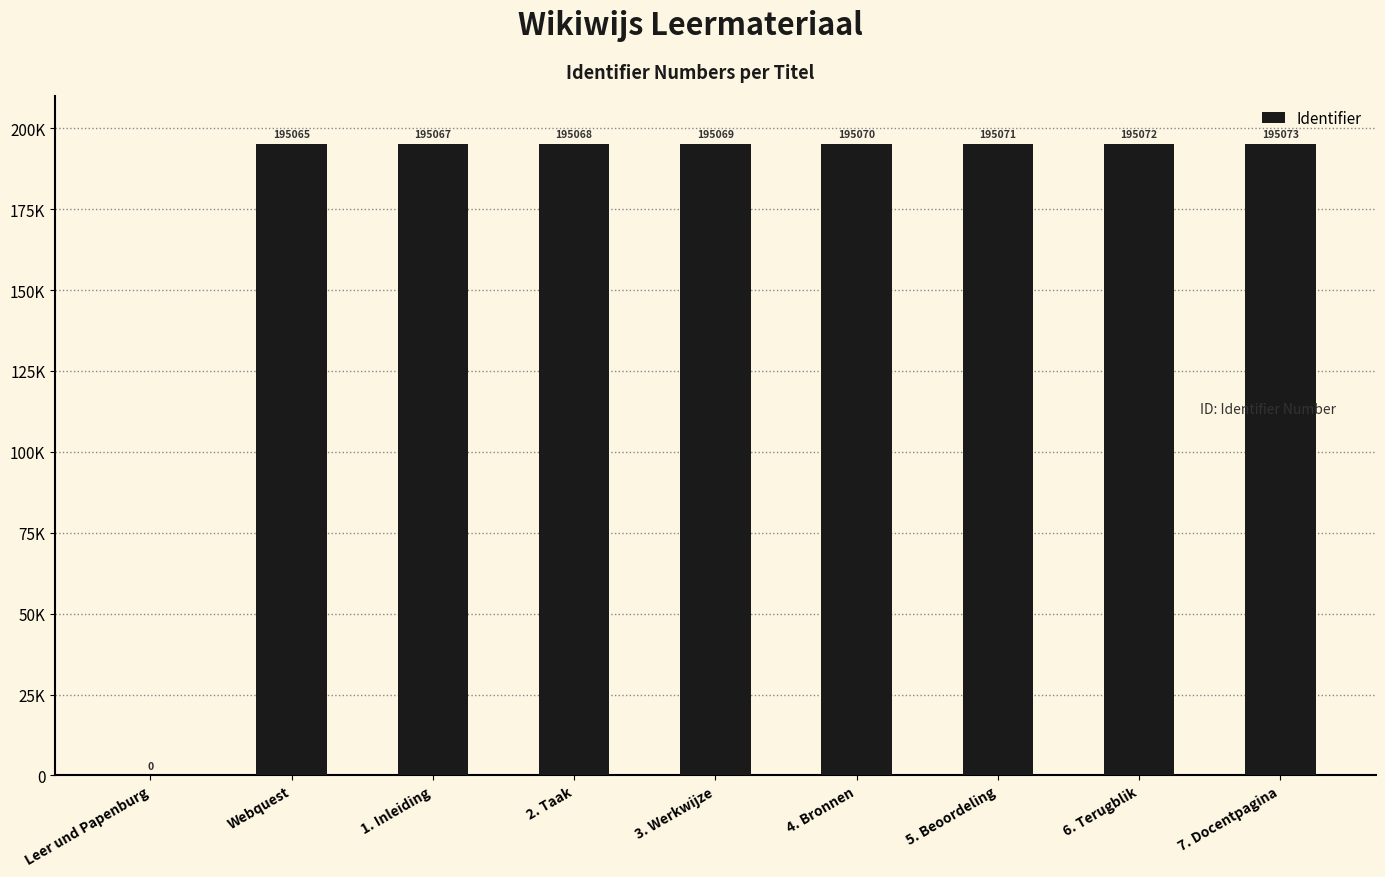

Are the bars horizontal?

No